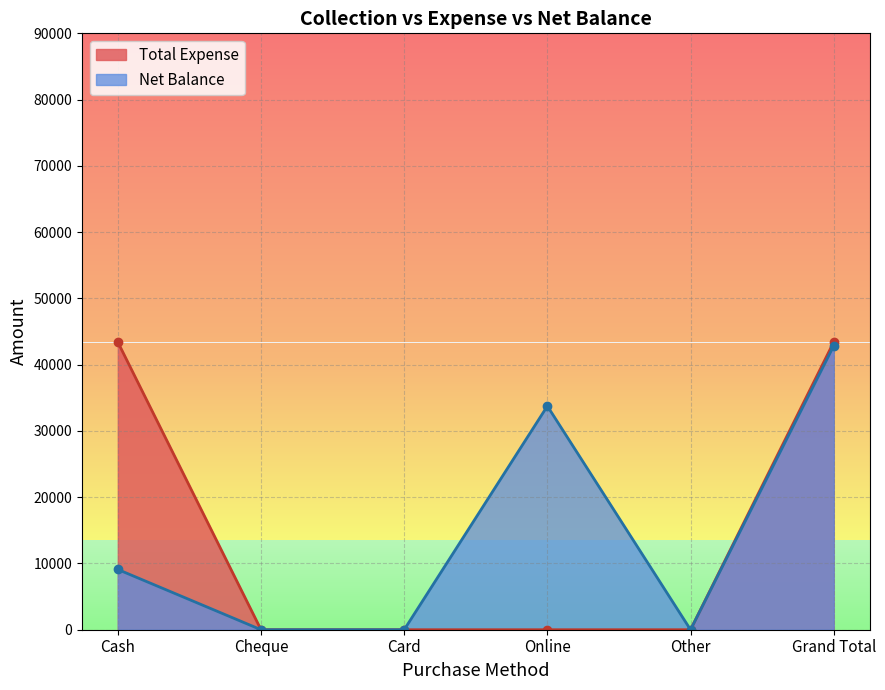

True or false: Net Balance and Total Expense intersect in this chart.

False